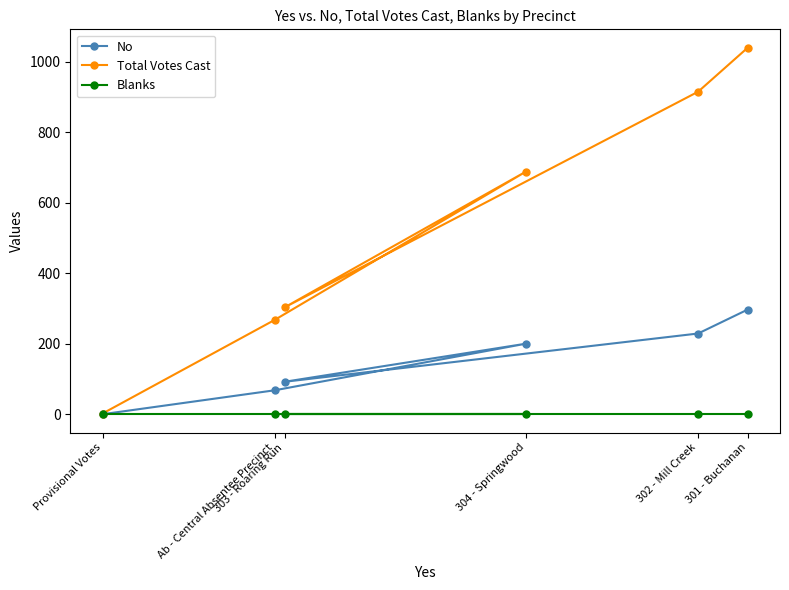

List the labels in order of No value, smallest first.

Provisional Votes, Ab - Central Absentee Precinct, 303 - Roaring Run, 304 - Springwood, 302 - Mill Creek, 301 - Buchanan